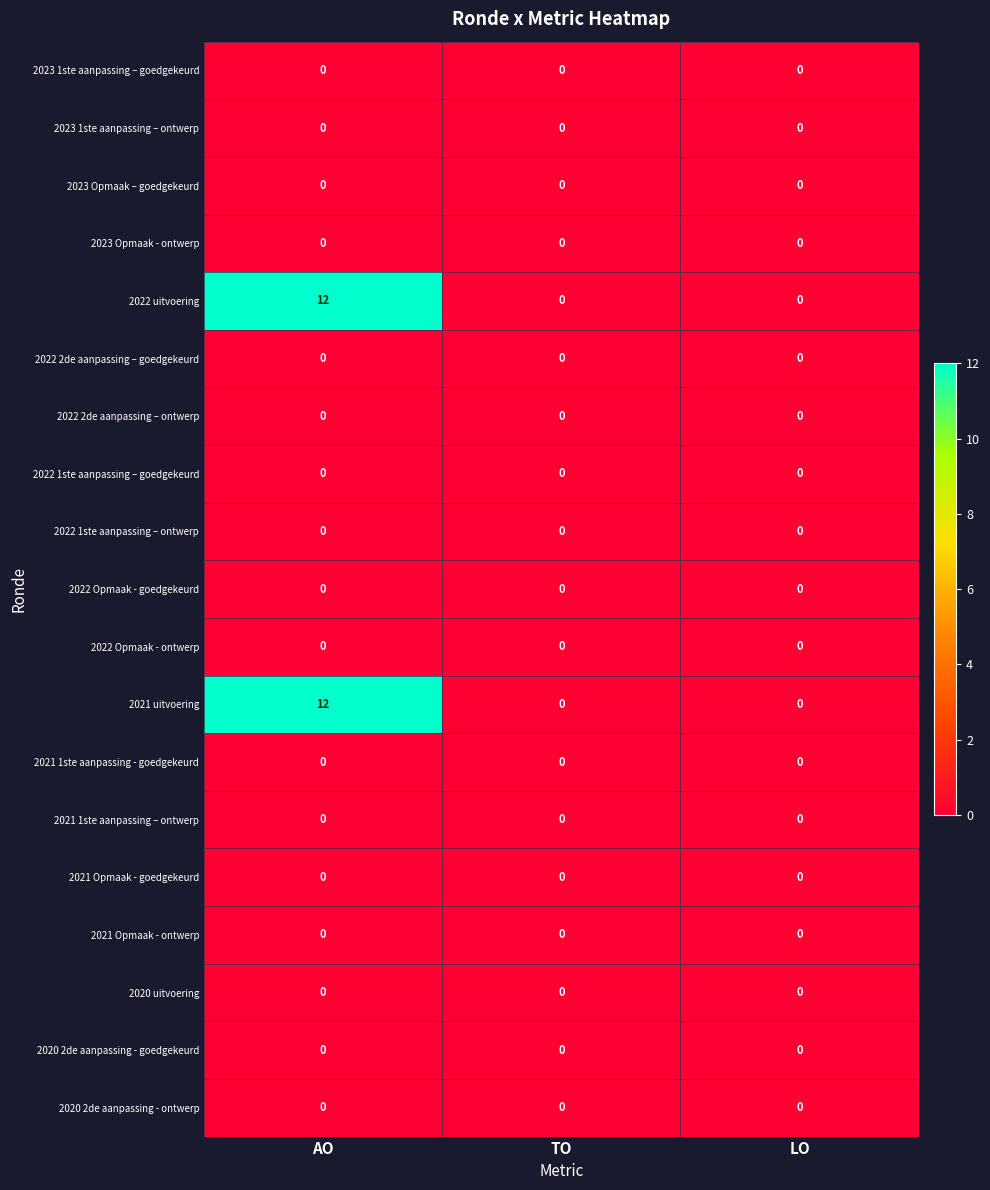

At which category is the sum across all series the highest?

AO